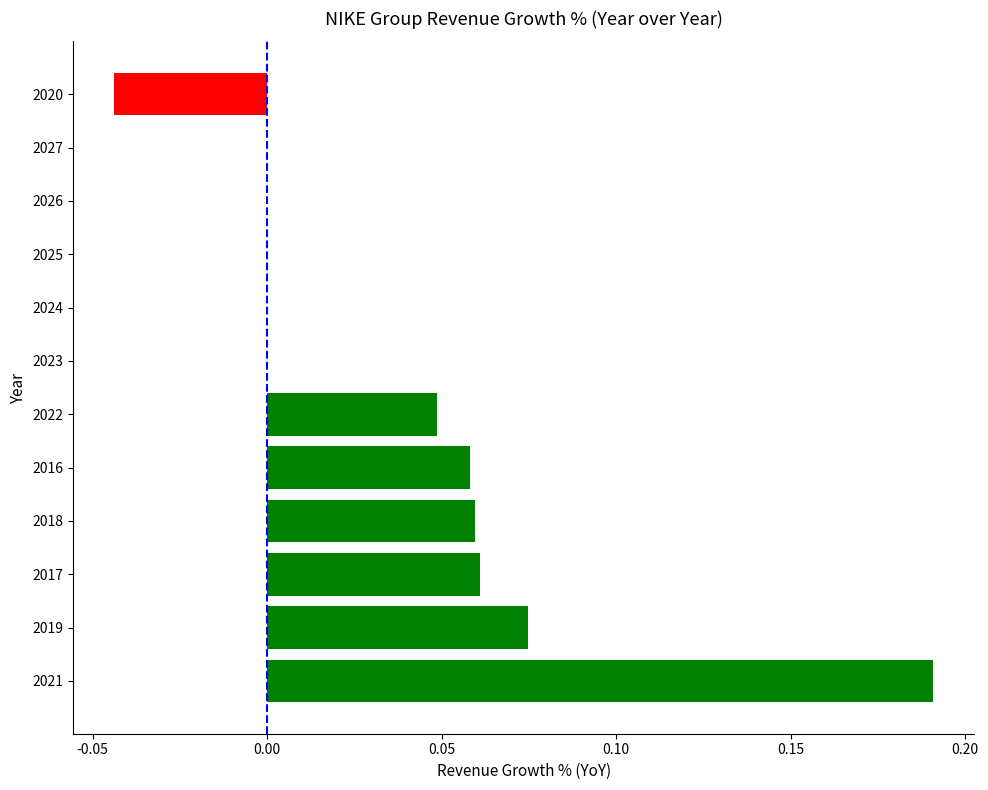

The value at 2021 is 0.3. True or false?

False